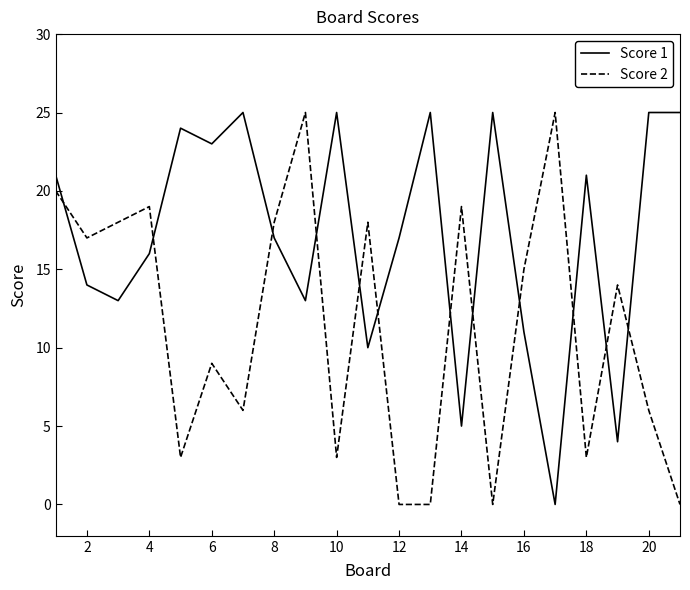

Does the chart display data point markers on the line(s)?

No